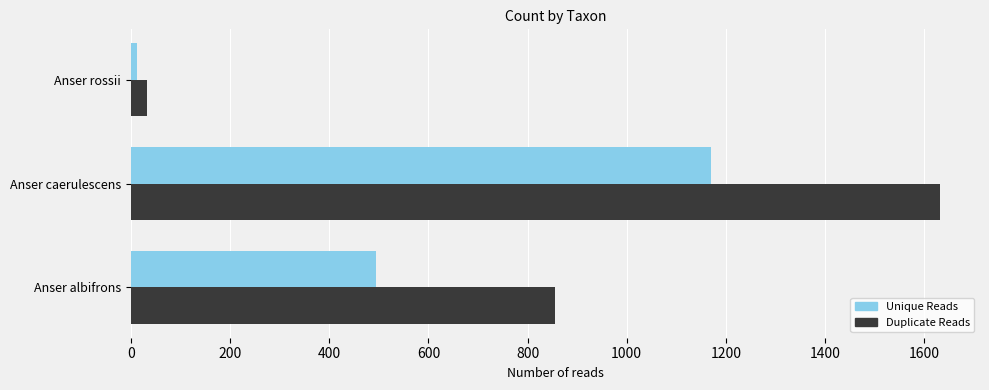

What is the sum of all Duplicate Reads values?

2519